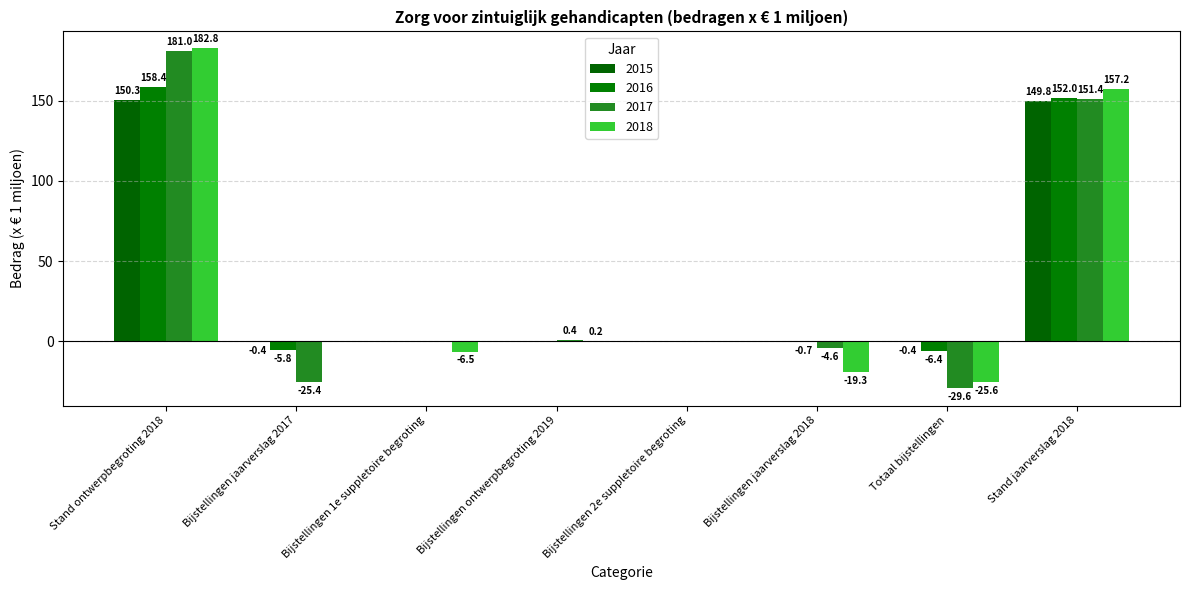

Are the bars horizontal?

No